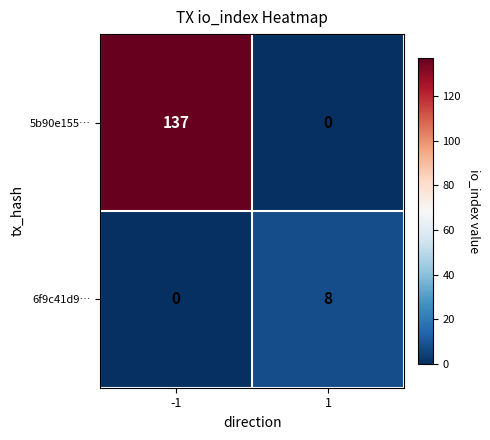

At which category is the sum across all series the highest?

-1